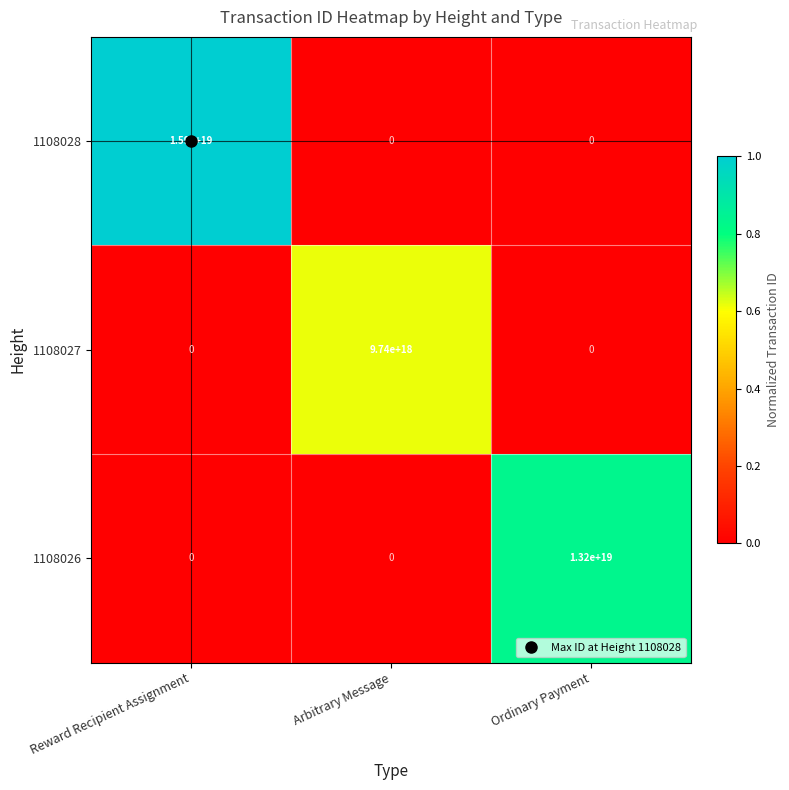

Which series has the widest spread of values?

1108028